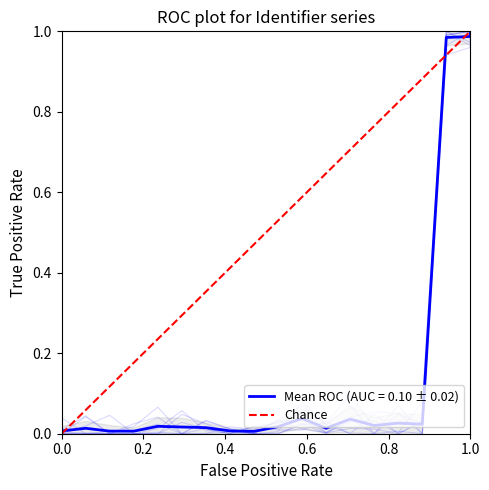

How many positive values are there?

1